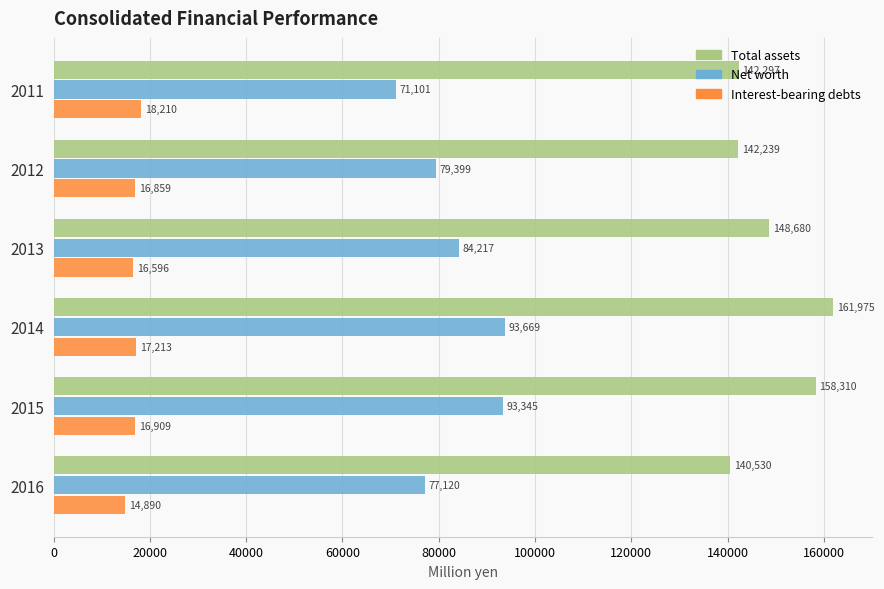

At how many categories does at least one series exceed 157989?

2